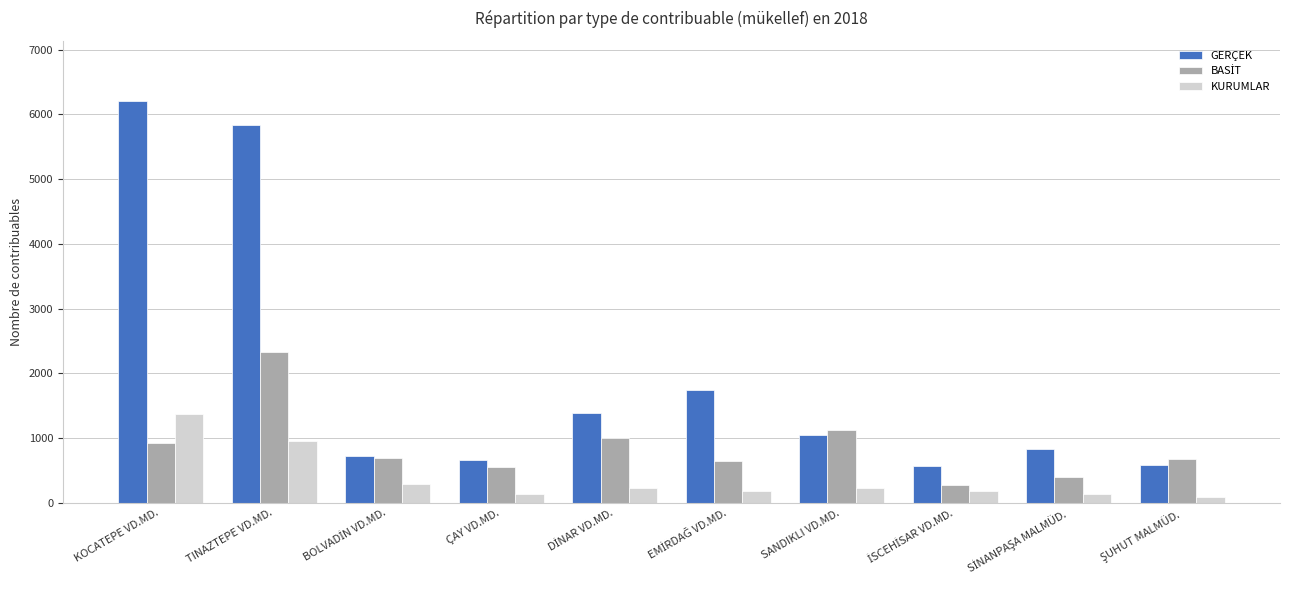

What is the difference between the maximum and minimum values in the GERÇEK series?

5637